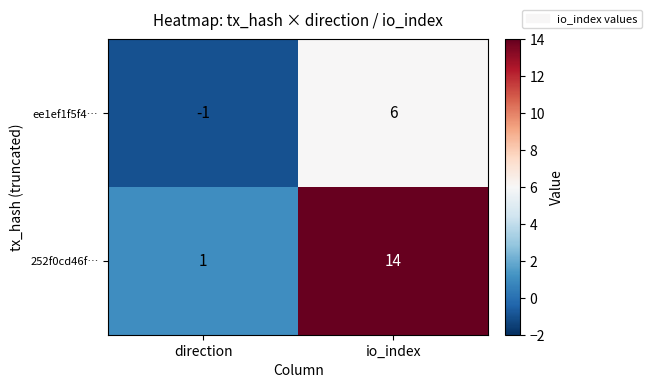

What is the smallest value displayed?

-1